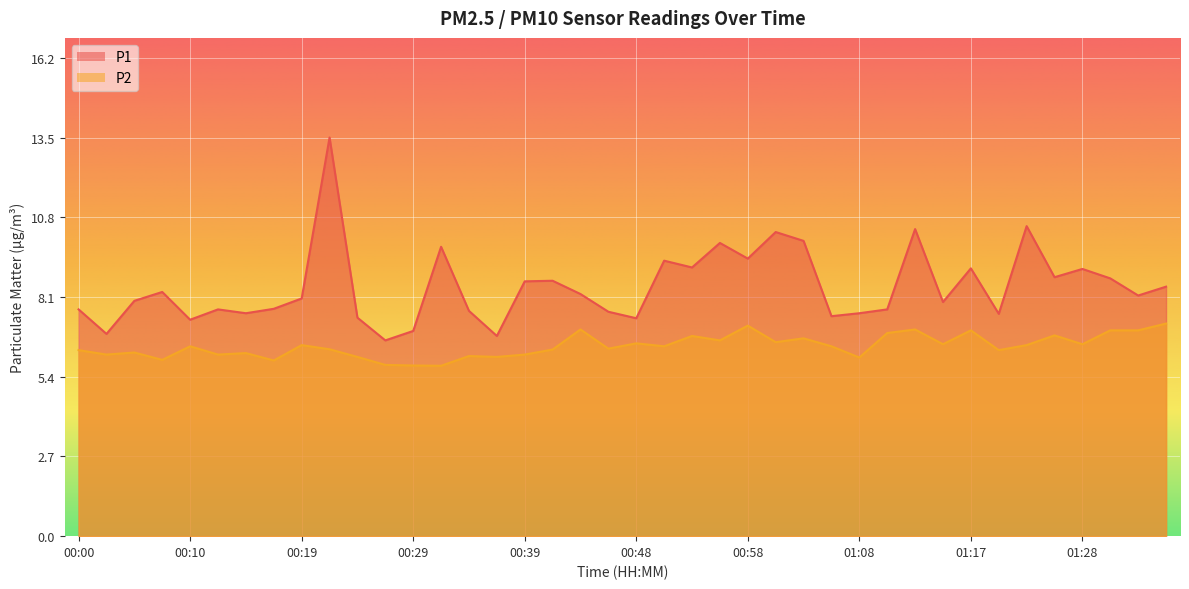

Where is the first local maximum for P1?

00:07